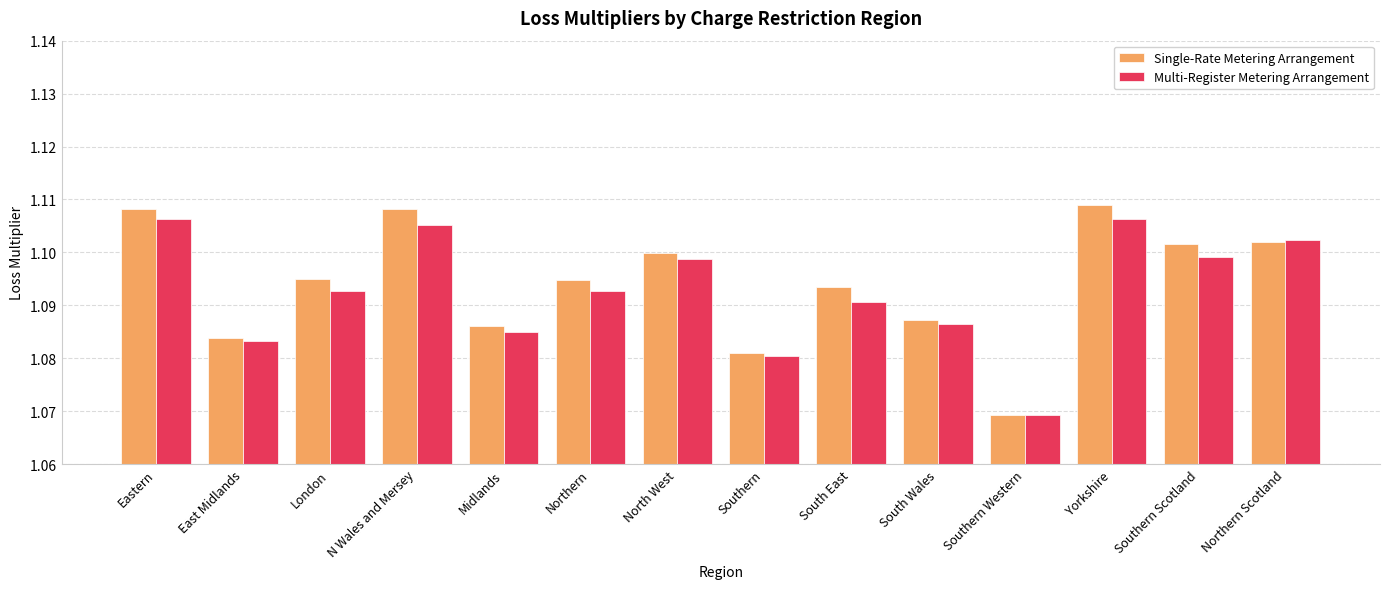

What is the total value across all series at Northern?

2.2